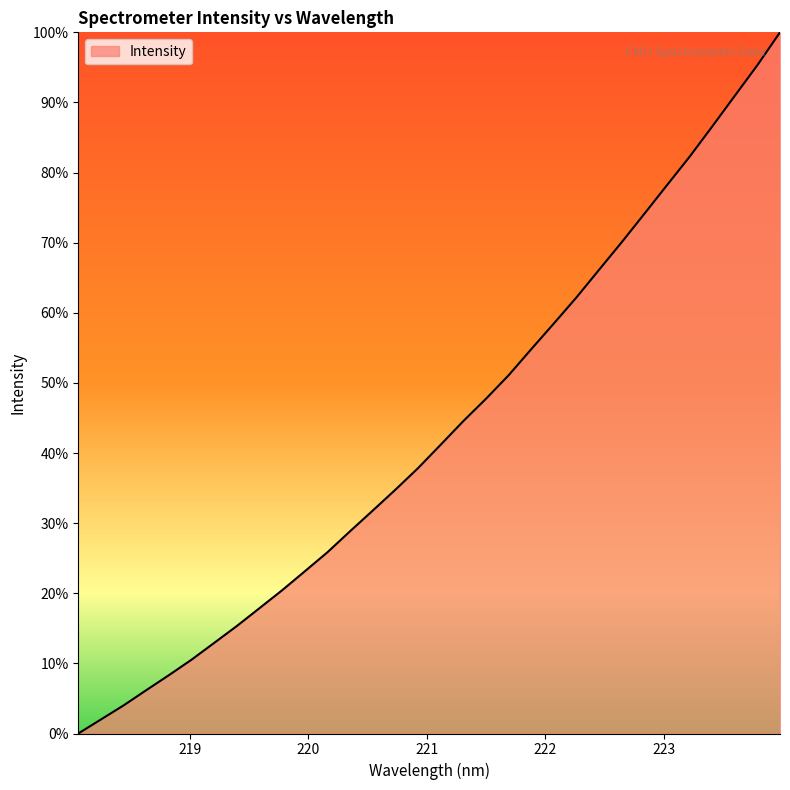

What is the maximum value shown in the chart?

100.0